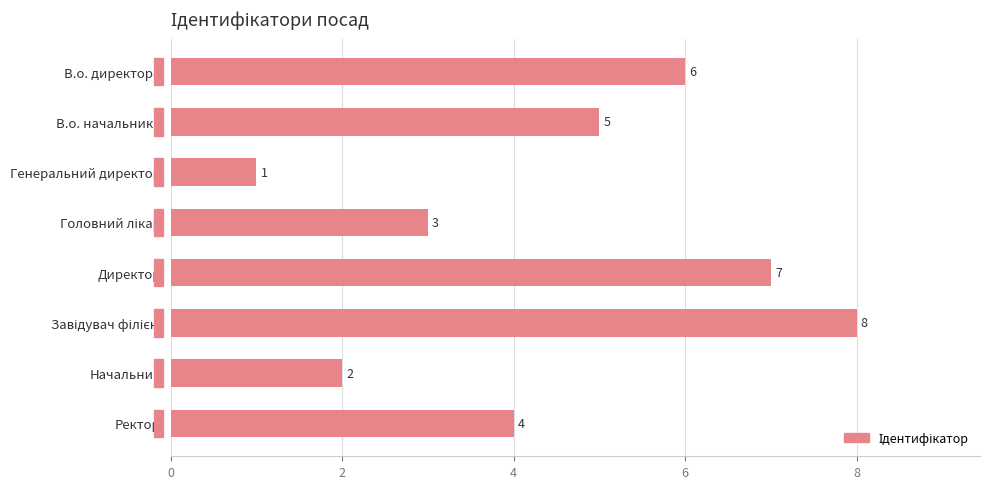

What is the maximum value shown in the chart?

8